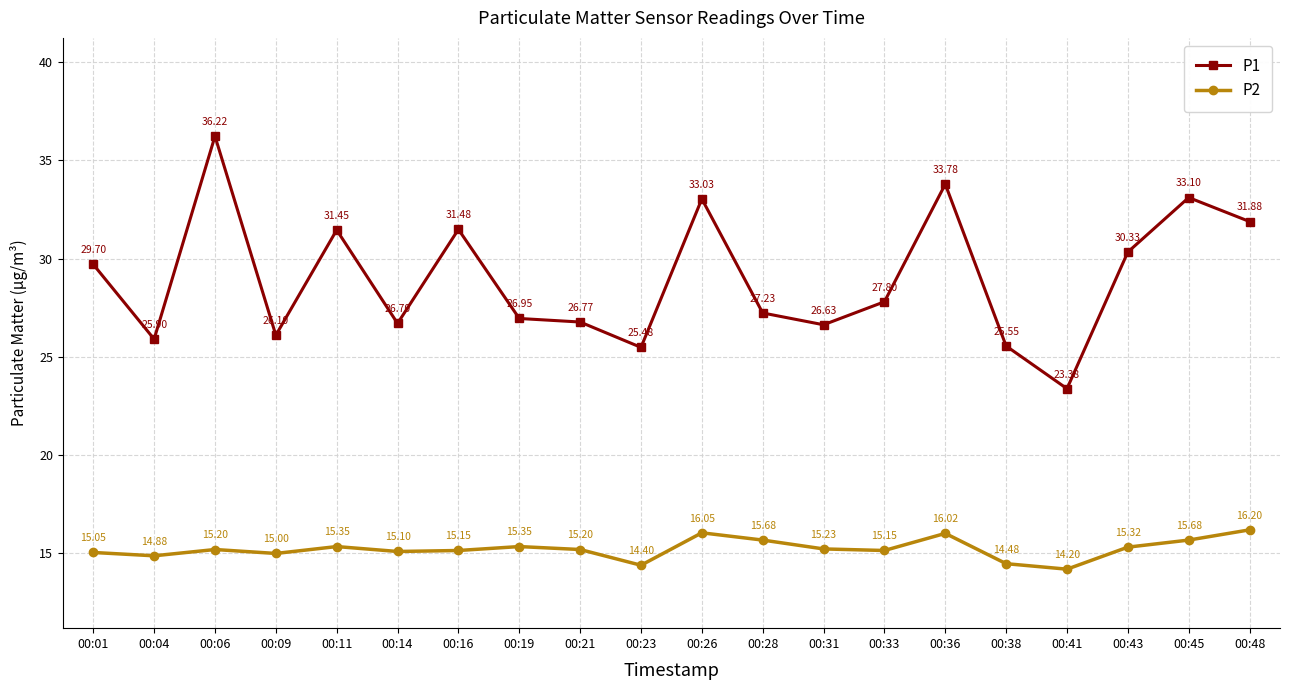

Which series has the largest range (max minus min)?

P1